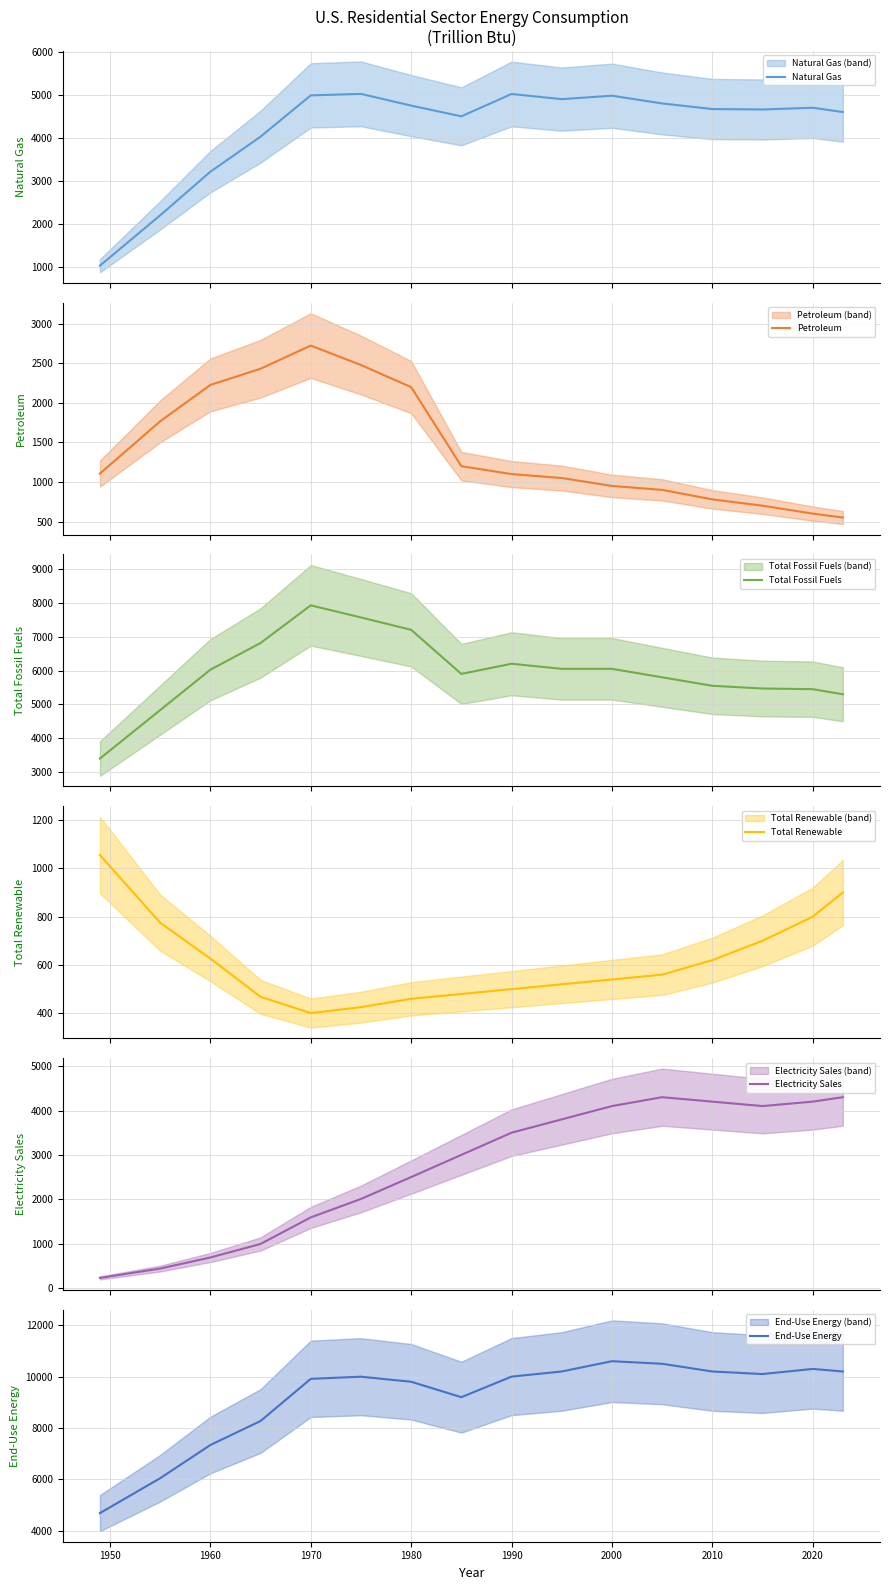

The value of End-Use Energy at 1990 is 10000.0. True or false?

True